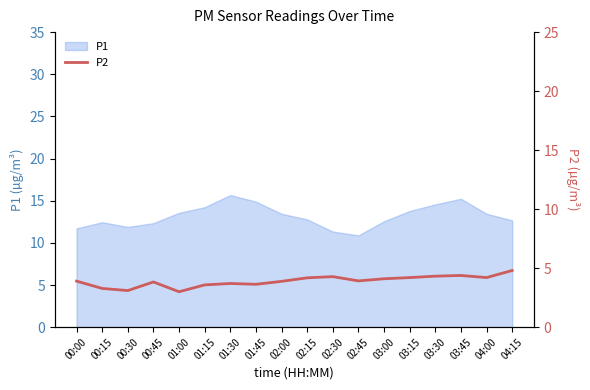

True or false: there are more than 2 points higher than both neighbors.

True